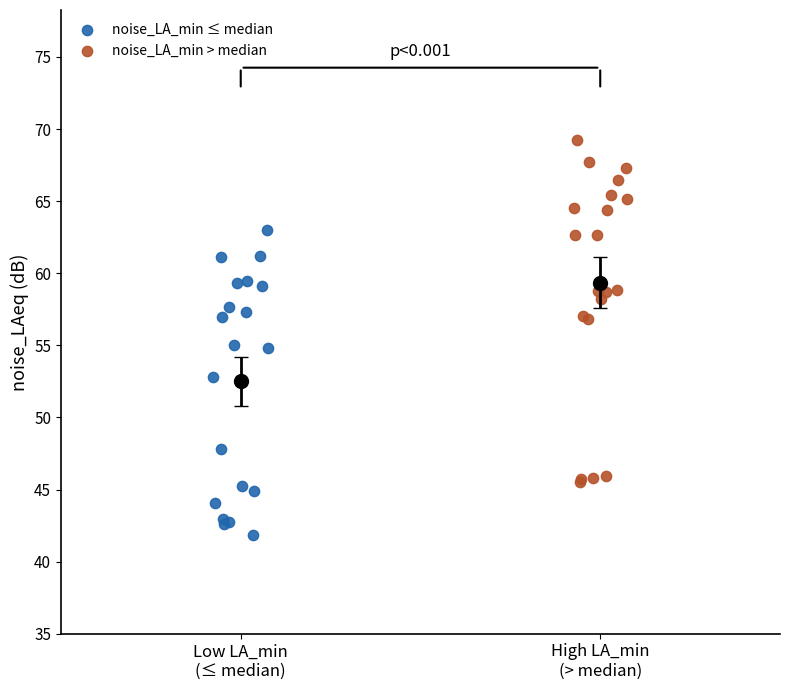

Which series contains the lowest Y value?

noise_LA_min ≤ median